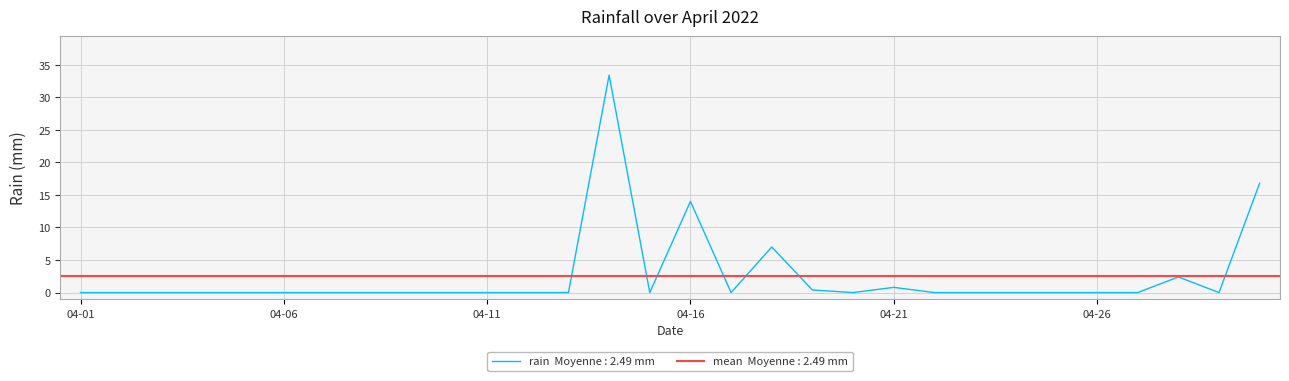

What is the difference between the maximum and minimum values?

33.4